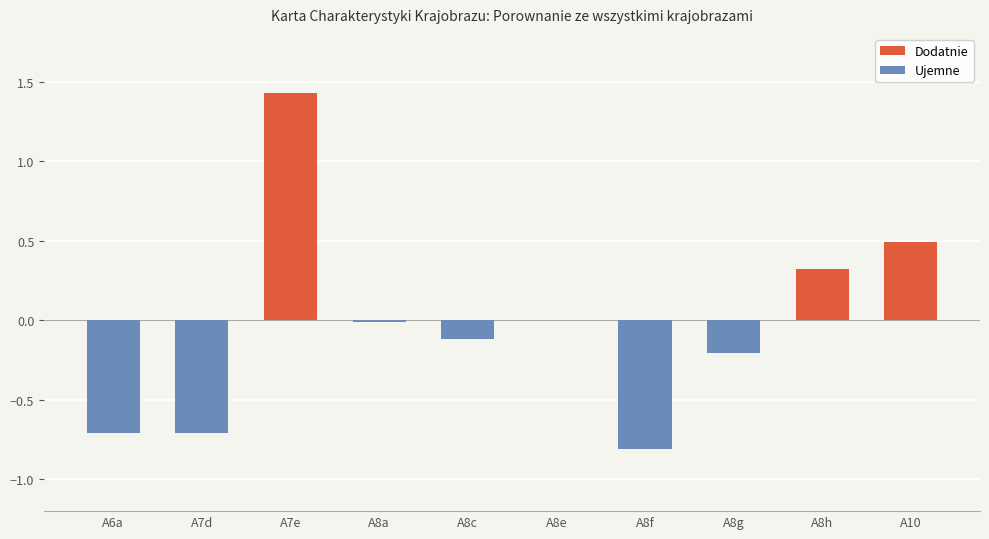

The chart shows a value of 1.4 at A7e. True or false?

True